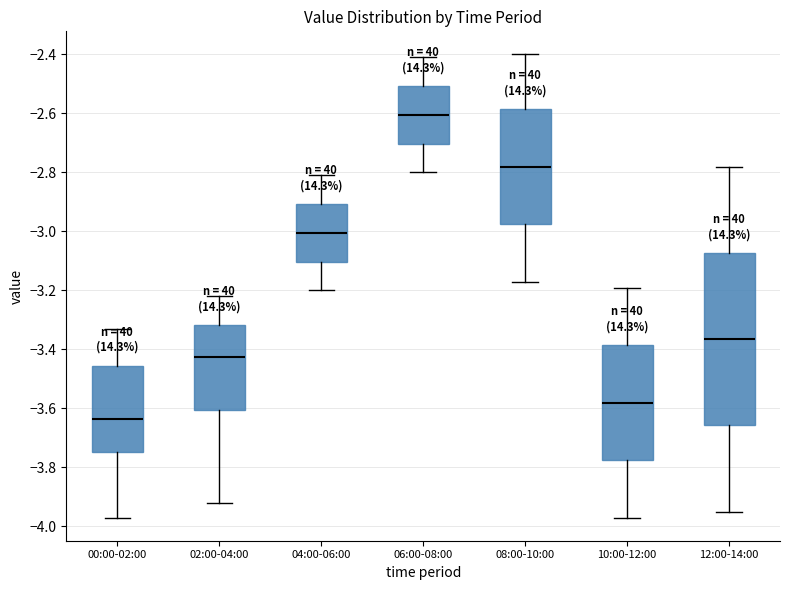

Reading left to right, read every box against the y-axis: the position of its median line, the range the box covers, and the ends of its whiskers. The values are not printed on the chart, so give them approximately, as read against the axis.

00:00-02:00: median -3.64, box -3.74 to -3.46, whiskers -3.96 to -3.32
02:00-04:00: median -3.42, box -3.60 to -3.32, whiskers -3.92 to -3.22
04:00-06:00: median -3.00, box -3.10 to -2.90, whiskers -3.20 to -2.80
06:00-08:00: median -2.60, box -2.70 to -2.50, whiskers -2.80 to -2.40
08:00-10:00: median -2.78, box -2.98 to -2.58, whiskers -3.16 to -2.40
10:00-12:00: median -3.58, box -3.78 to -3.38, whiskers -3.96 to -3.18
12:00-14:00: median -3.36, box -3.66 to -3.08, whiskers -3.94 to -2.78